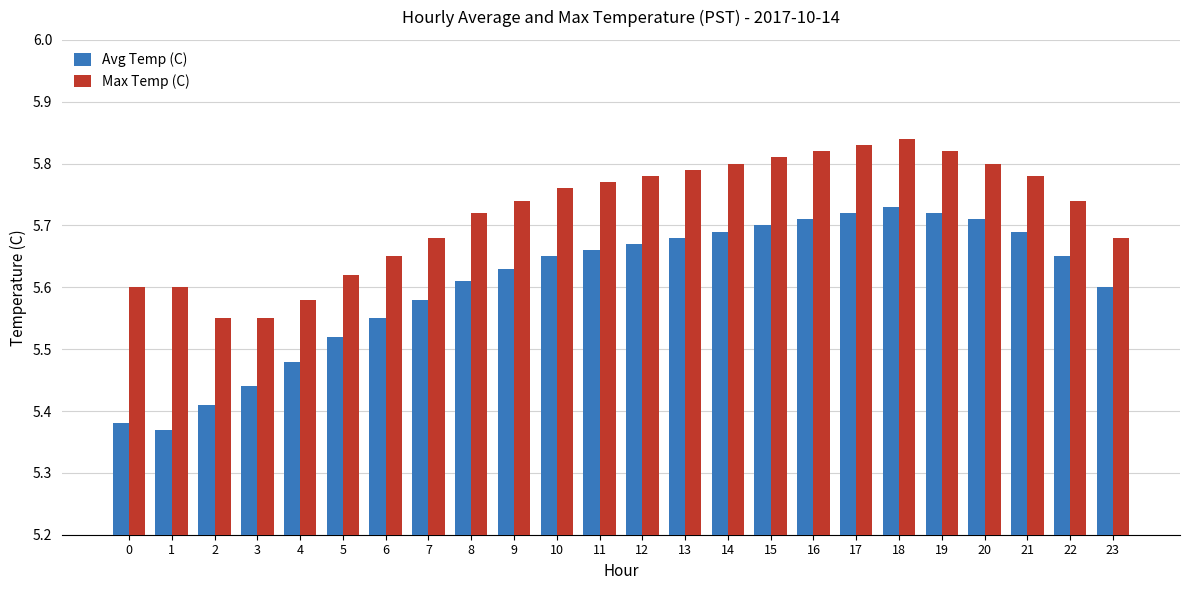

At which label is Avg Temp (C) closest to 5?

1